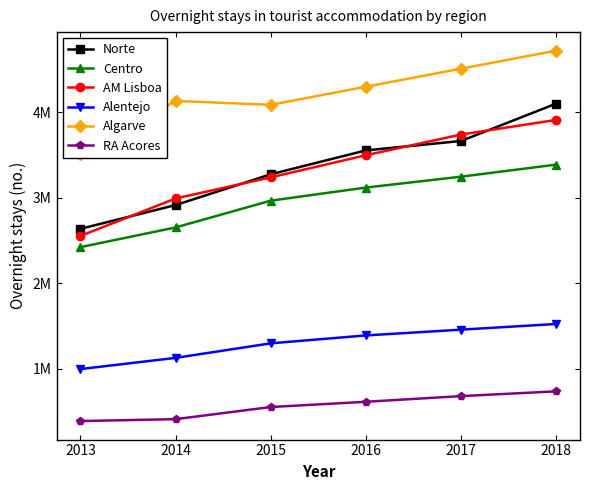

Reading left to right, transcribe all the data shown in this chart.

Norte: 2013=2637272	2014=2915542	2015=3275764	2016=3555530	2017=3665768	2018=4103498
Centro: 2013=2422906	2014=2653447	2015=2966945	2016=3120398	2017=3247881	2018=3389024
AM Lisboa: 2013=2553722	2014=2992323	2015=3239959	2016=3498901	2017=3741256	2018=3912345
Alentejo: 2013=995269	2014=1126511	2015=1296712	2016=1389234	2017=1456789	2018=1523456
Algarve: 2013=3512872	2014=4134767	2015=4088779	2016=4301234	2017=4512345	2018=4723456
RA Acores: 2013=386664	2014=409057	2015=550883	2016=612345	2017=678901	2018=734567